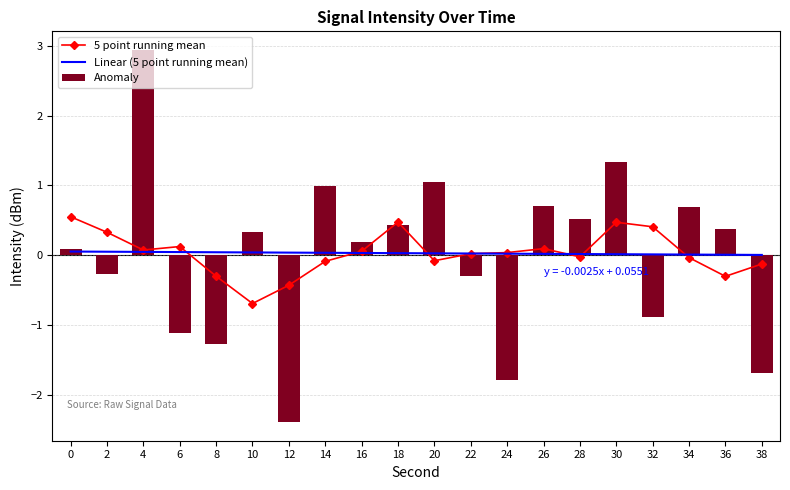

Which has a higher value, 8 or 38?

38